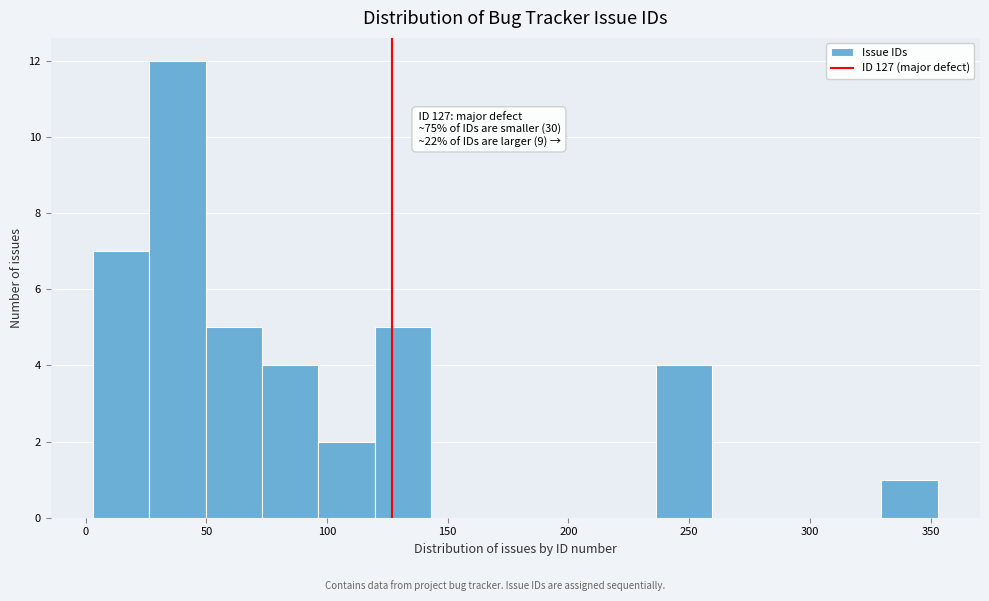

Over which range of the x-axis is the bar tallest?

25 to 50